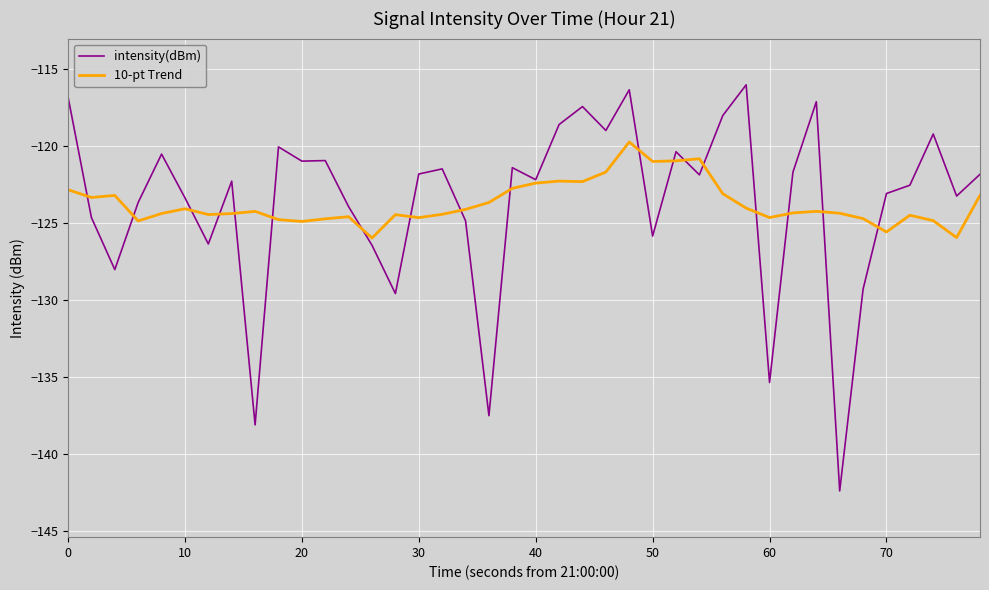

Which series has the largest range (max minus min)?

intensity(dBm)